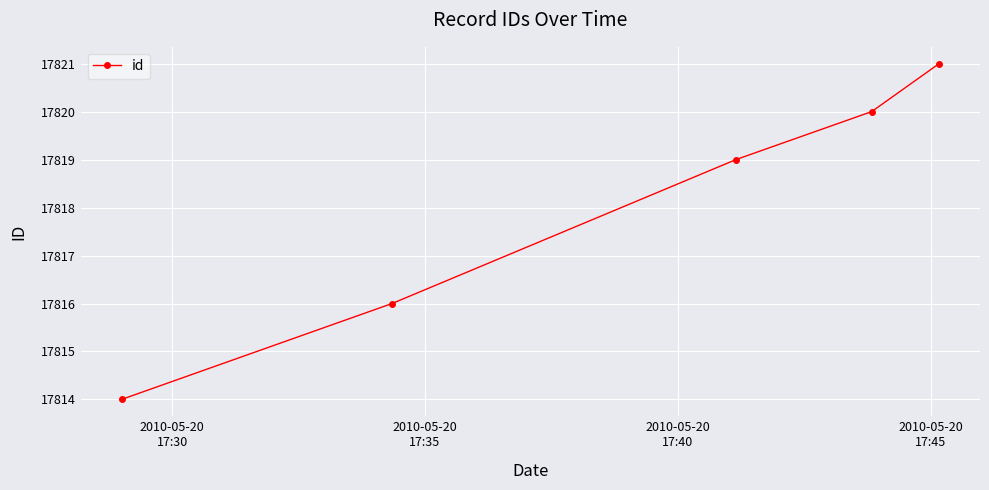

What is the value of the 4th point from the left?

17820